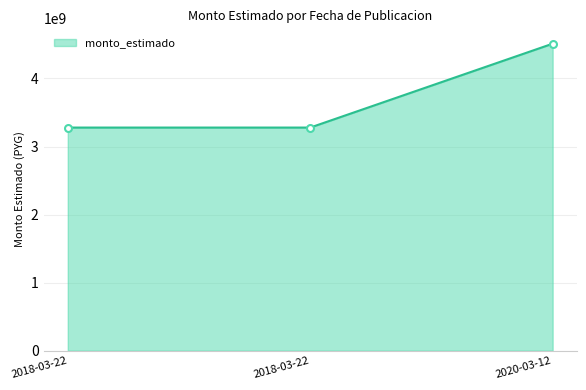

What is the sum of all values?

11068474000